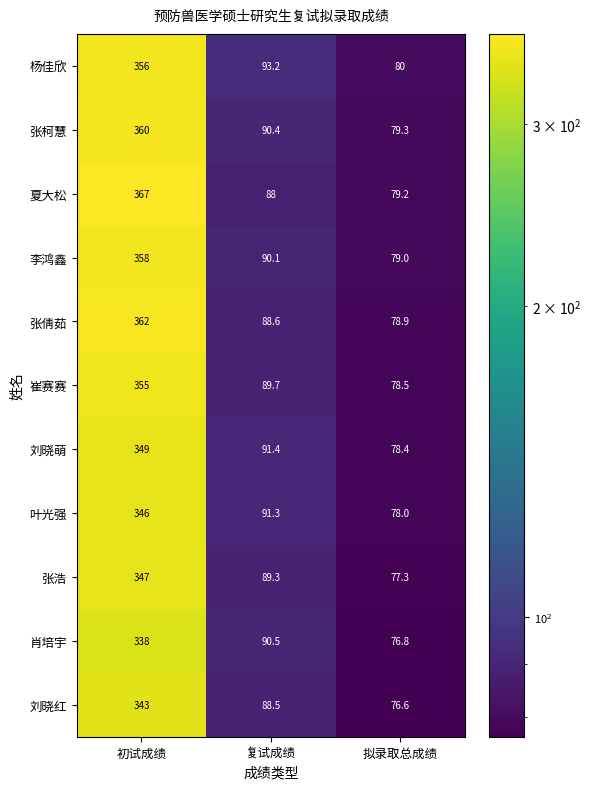

Rank the series at 拟录取总成绩 from lowest to highest value.

刘晓红, 肖培宇, 张浩, 叶光强, 刘晓萌, 崔赛赛, 张倩茹, 李鸿鑫, 夏大松, 张柯慧, 杨佳欣